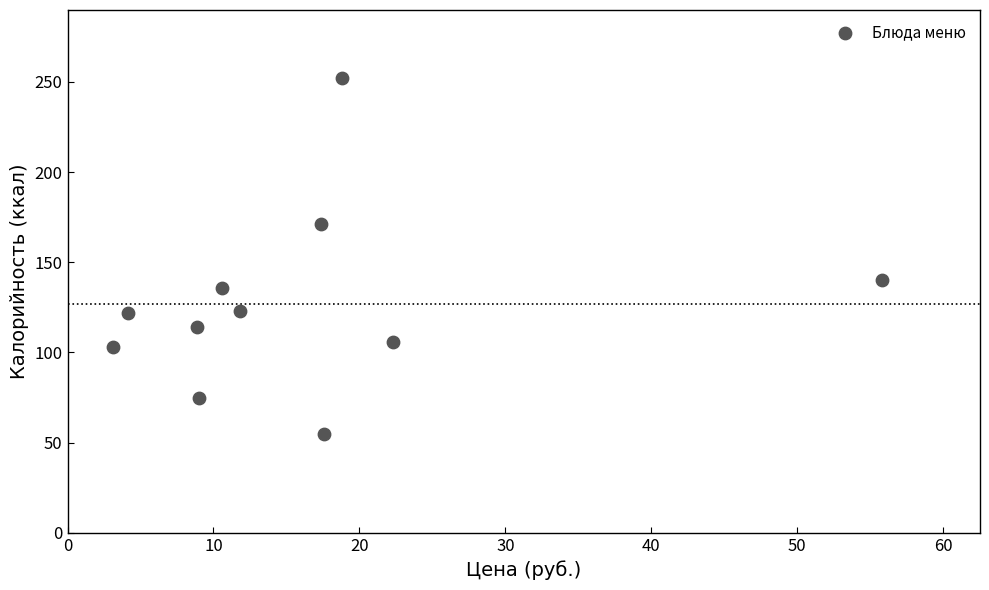

What is the range of Y values (max minus min)?

196.9